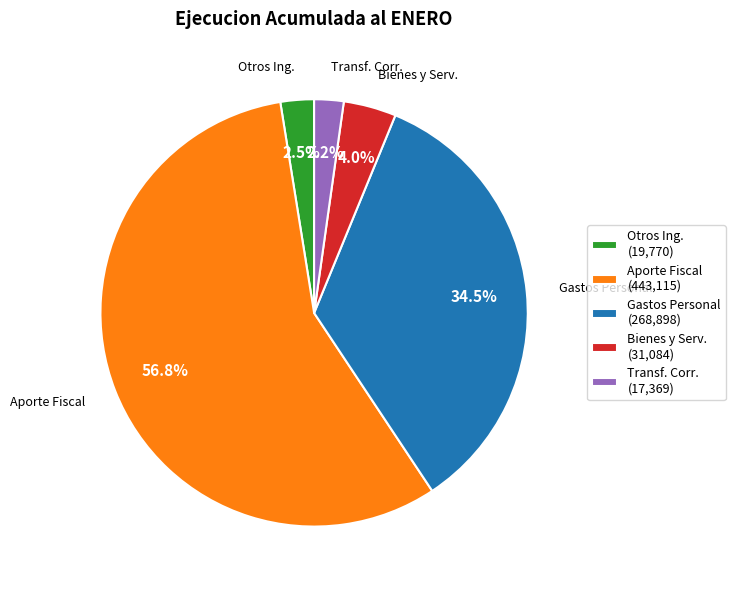

Does any single category account for the majority?

Yes